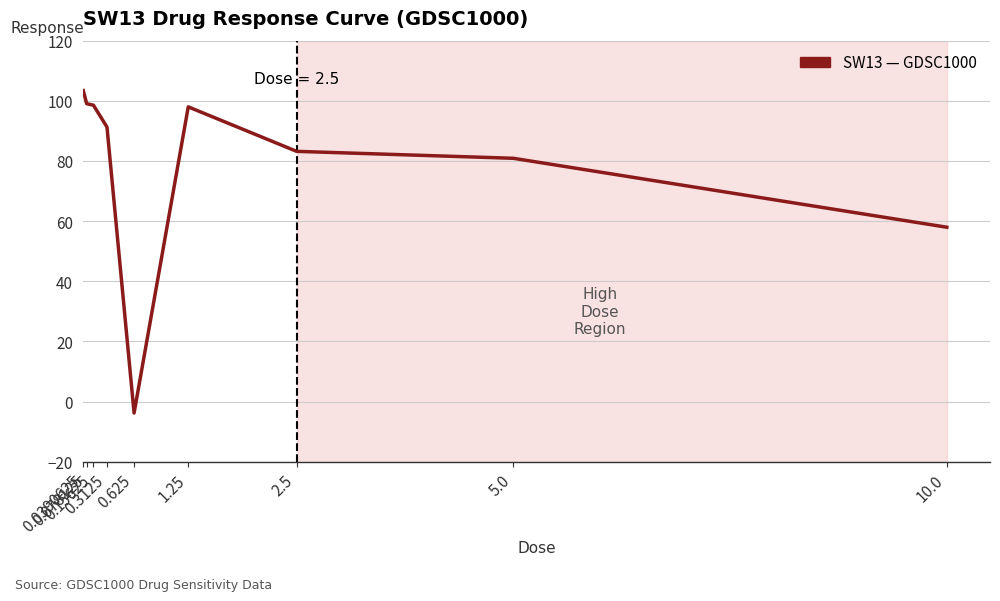

What is the maximum value shown in the chart?

103.4